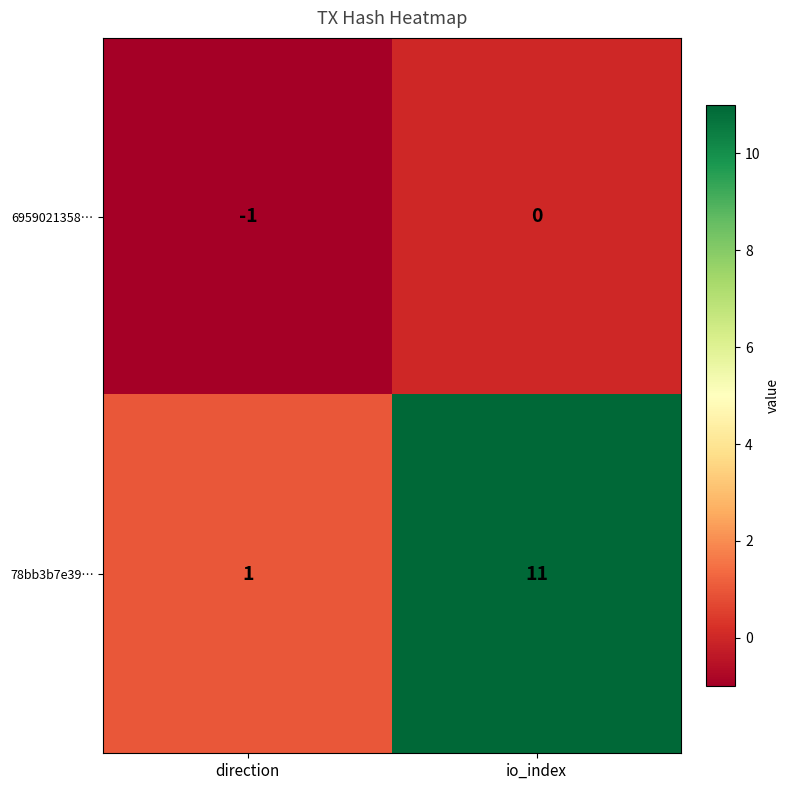

What is the difference between the maximum and minimum values in the 78bb3b7e39… series?

10